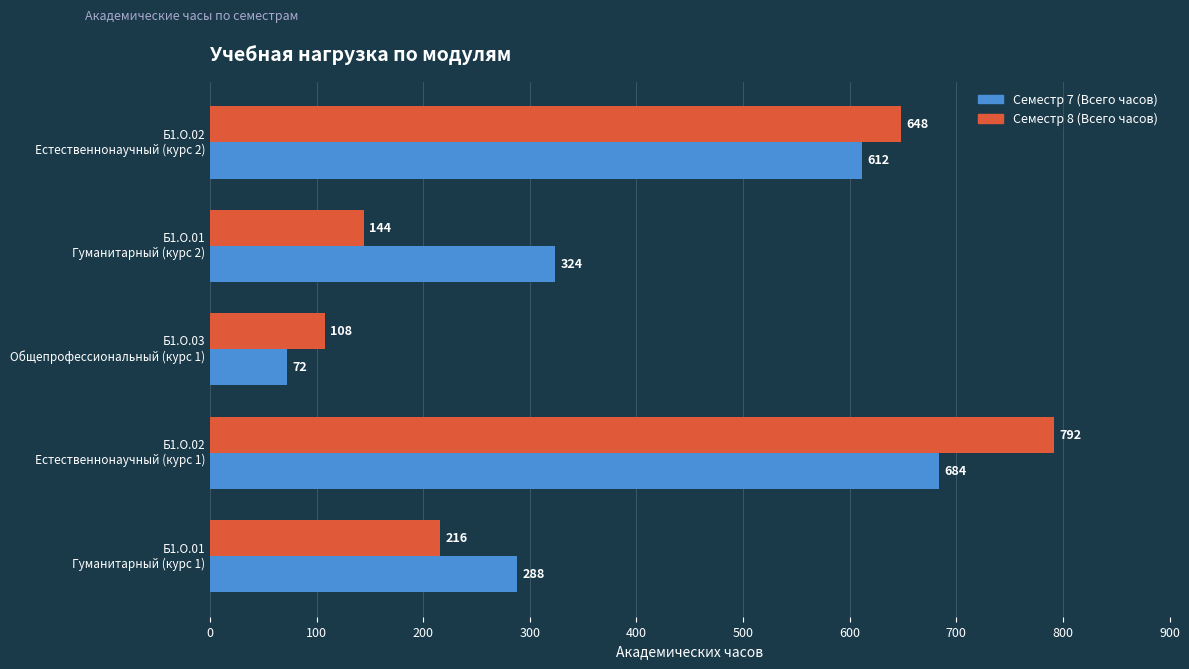

Which series has the largest range (max minus min)?

Семестр 8 (Всего часов)